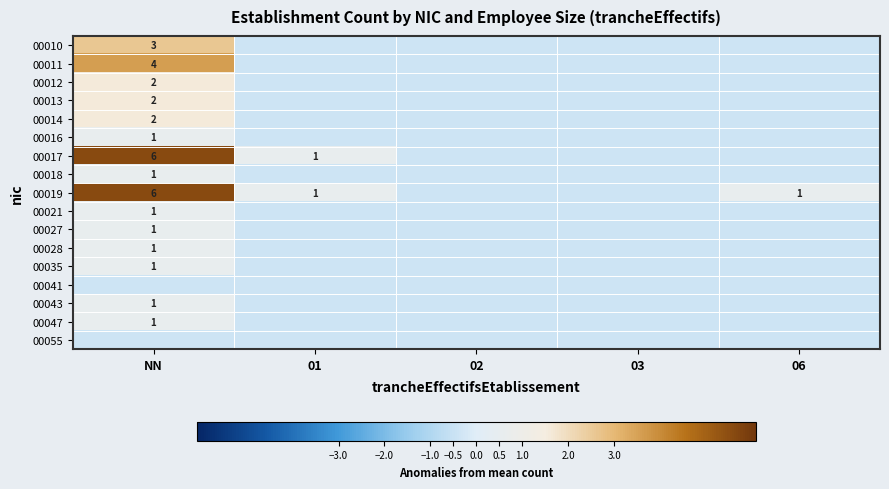

Is it true that 00028 equals -0.7 at 02?

False